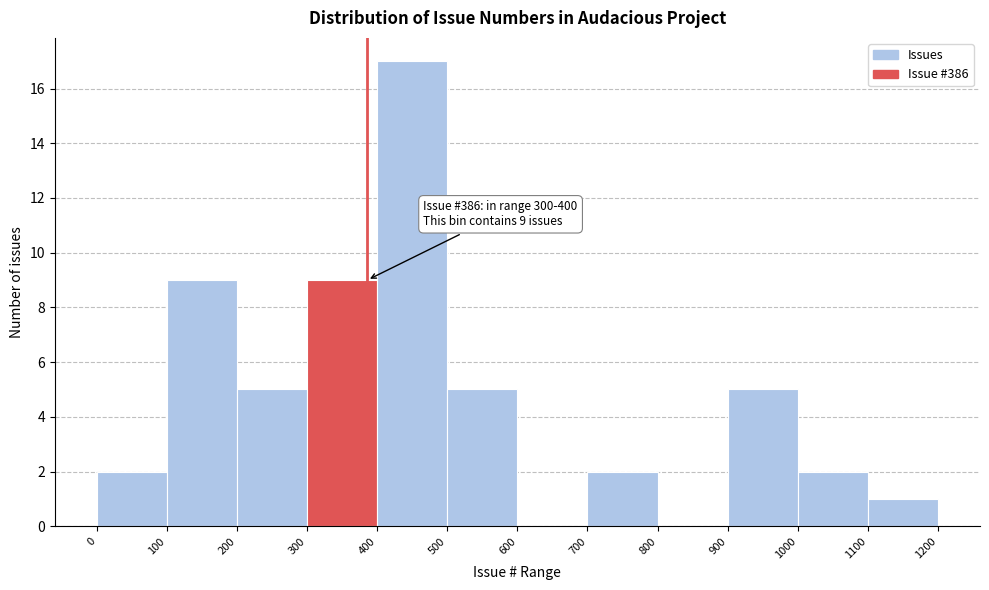

Which range on the x-axis has the tallest bar?

400 to 500